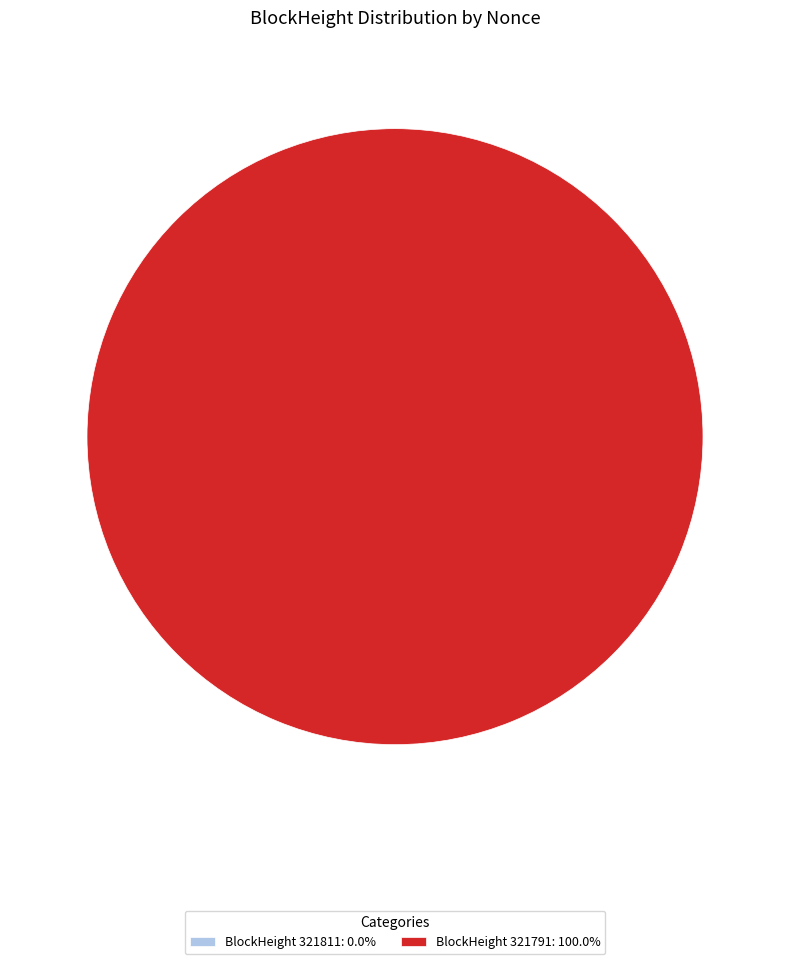

How many segments does this pie chart have?

2